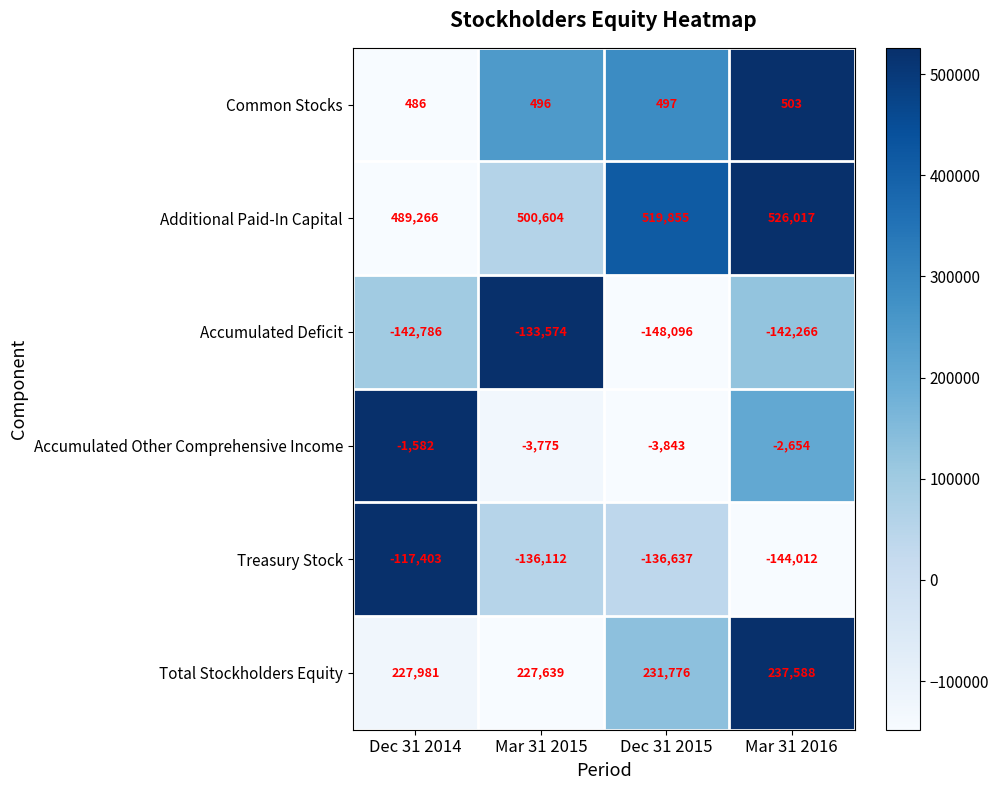

The Common Stocks series shows 653 at Dec 31 2015. True or false?

False